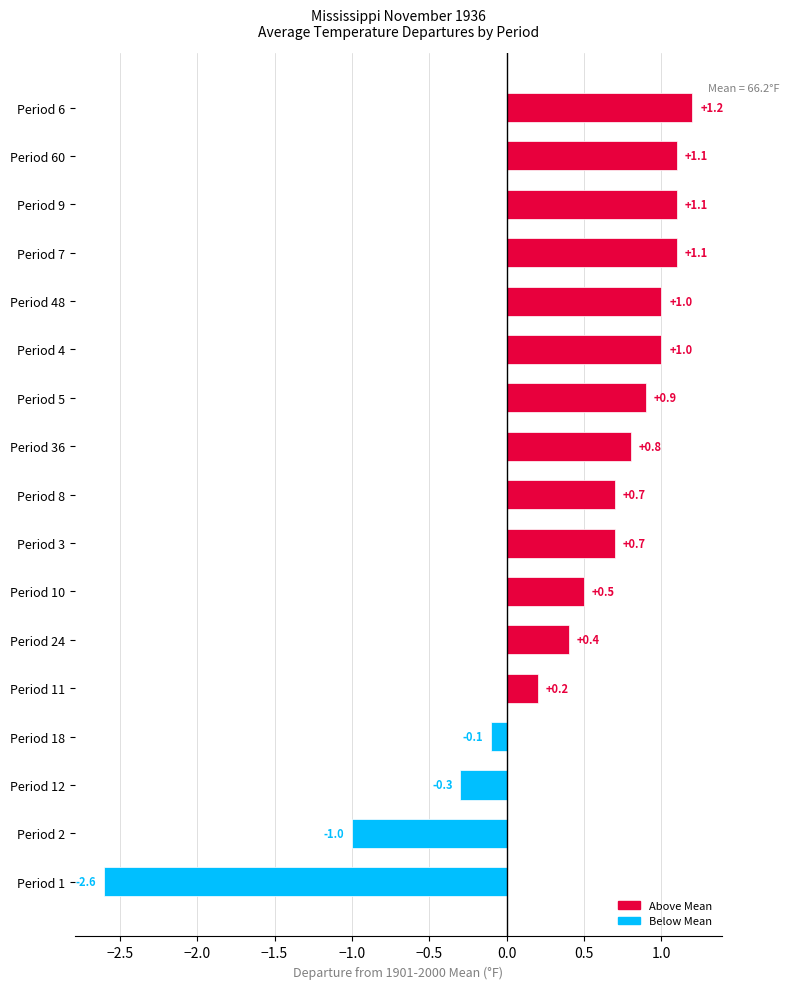

What is the minimum value shown in the chart?

-2.6